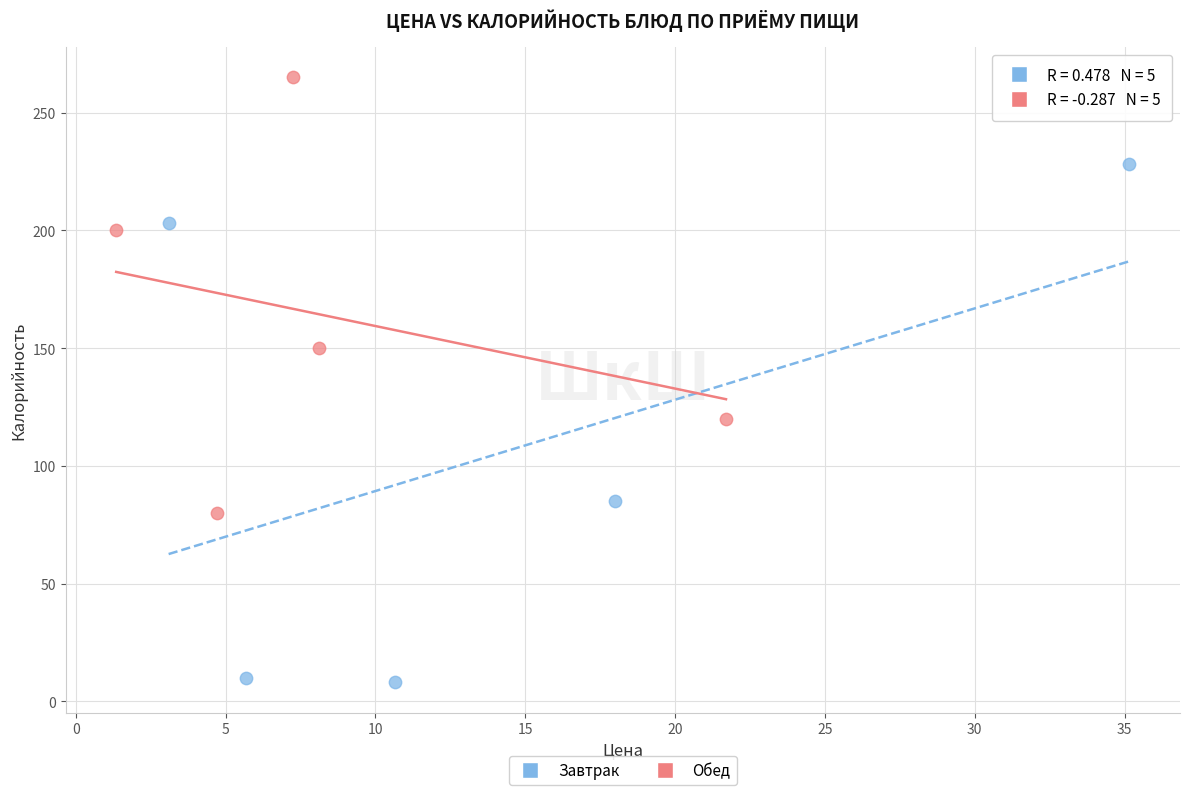

Which series contains the lowest Y value?

Завтрак